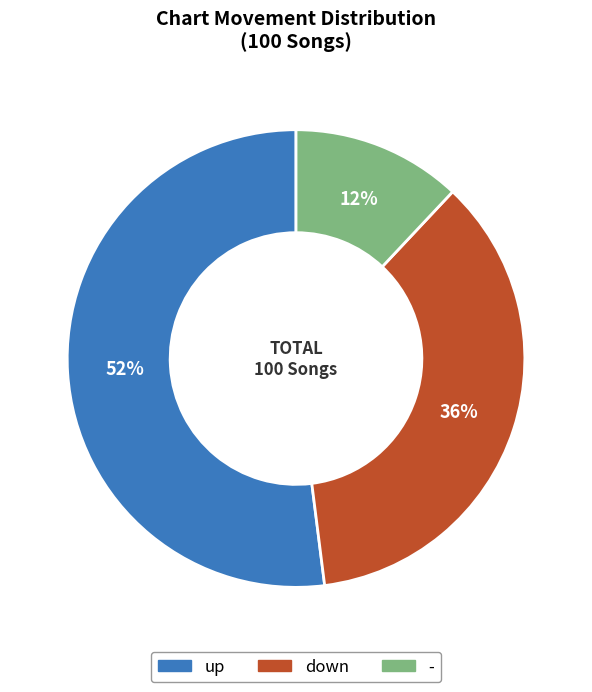

Between - and up, which is larger?

up